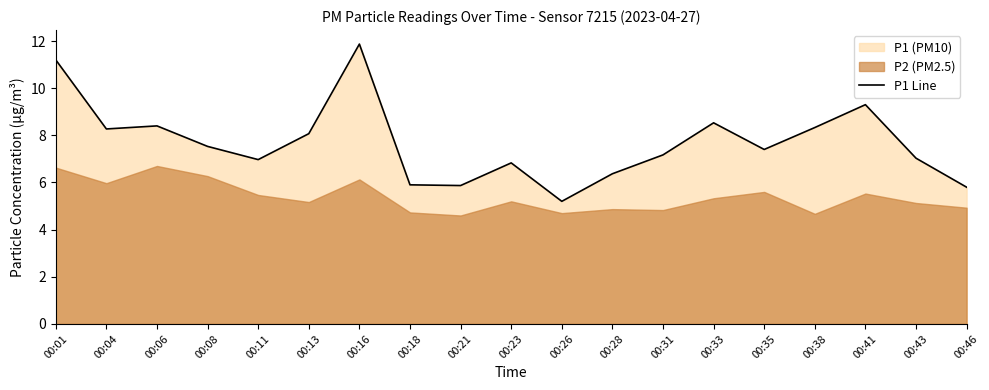

What is the ratio of the value at 00:26 to the value at 00:35?

0.7